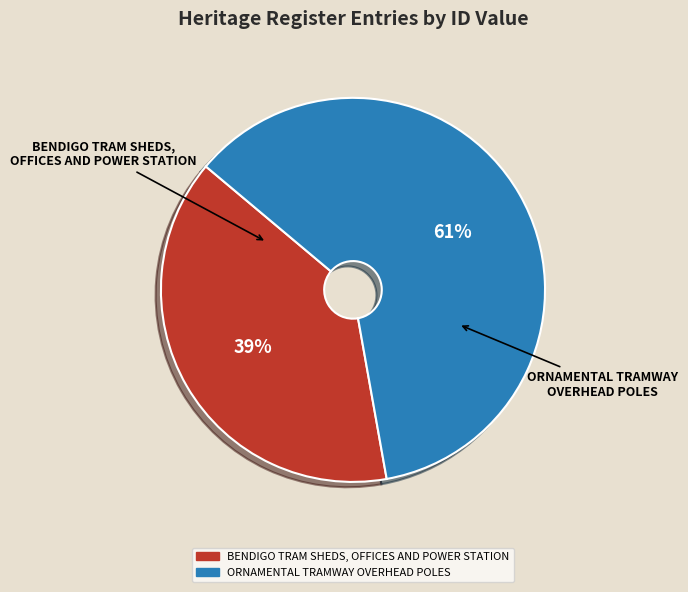

Rank the categories by value from highest to lowest.

ORNAMENTAL TRAMWAY OVERHEAD POLES, BENDIGO TRAM SHEDS, OFFICES AND POWER STATION